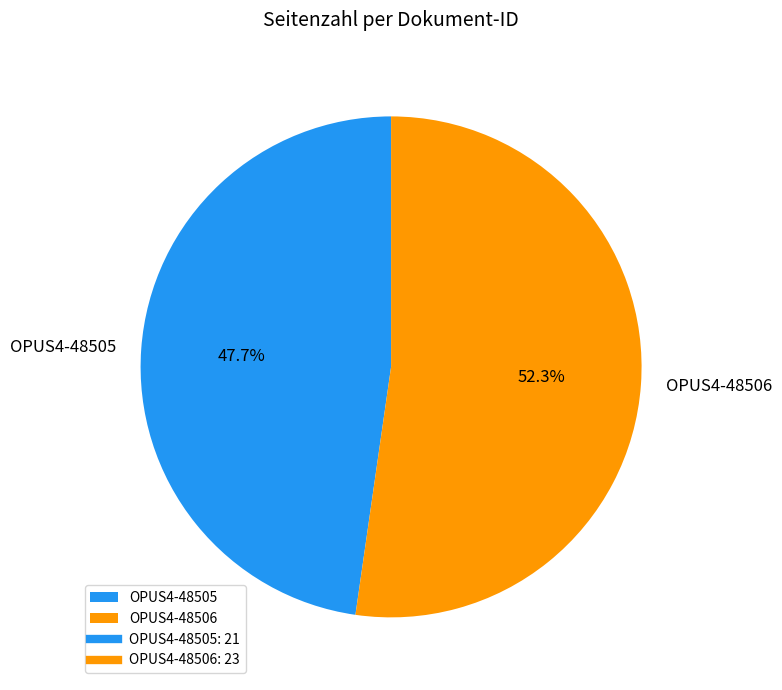

Does OPUS4-48505 represent more than half of the total?

No